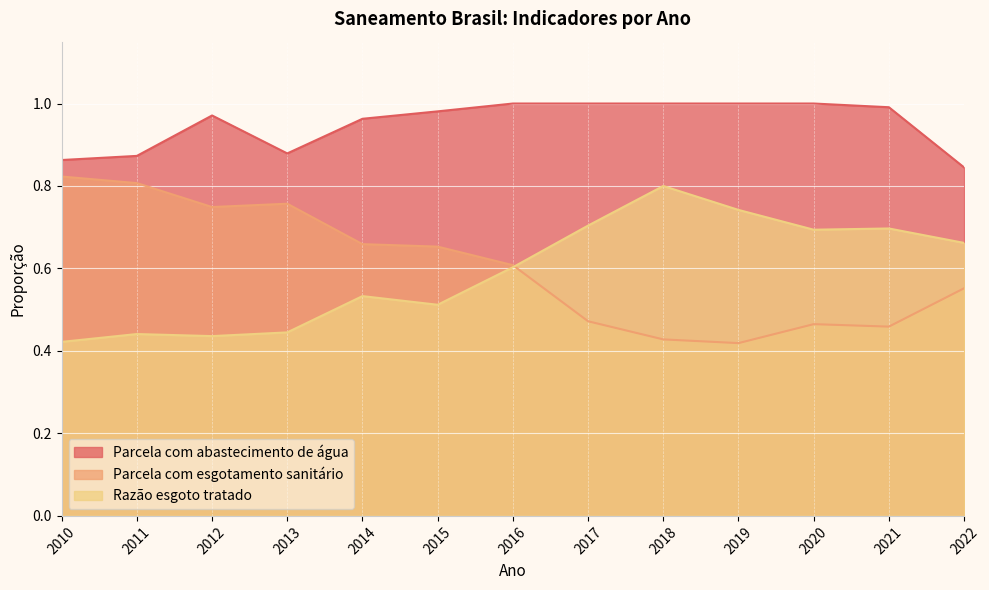

Where is Parcela com esgotamento sanitário nearest to the value 0?

2019